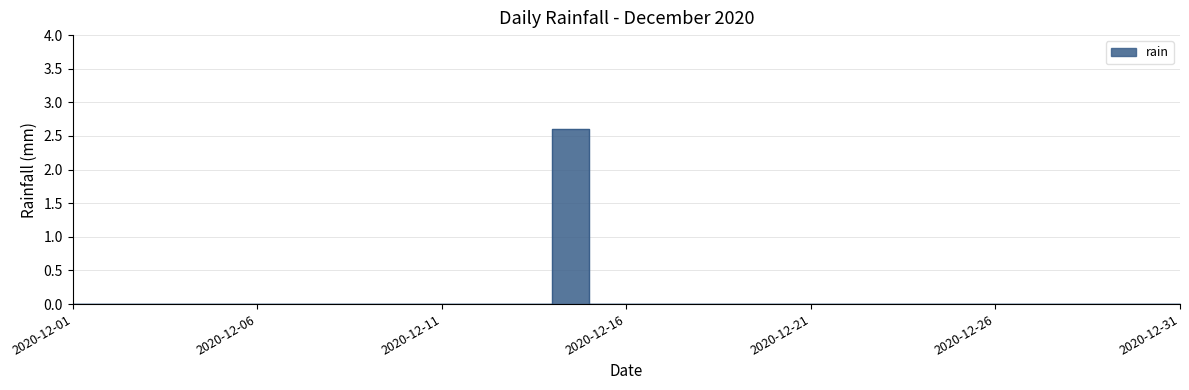

What is the average value?

0.1